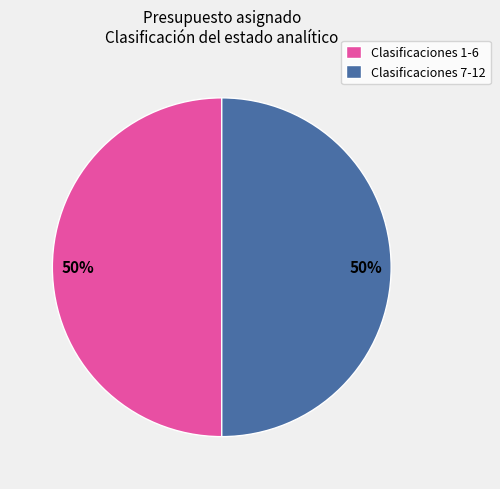

What is the ratio of the value at Clasificaciones 1-6 to the value at Clasificaciones 7-12?

1.0